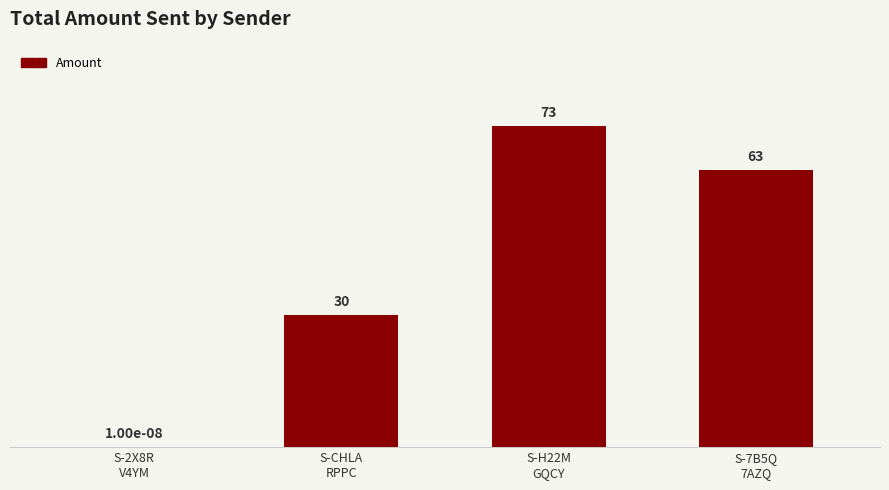

What is the maximum value shown in the chart?

73.0